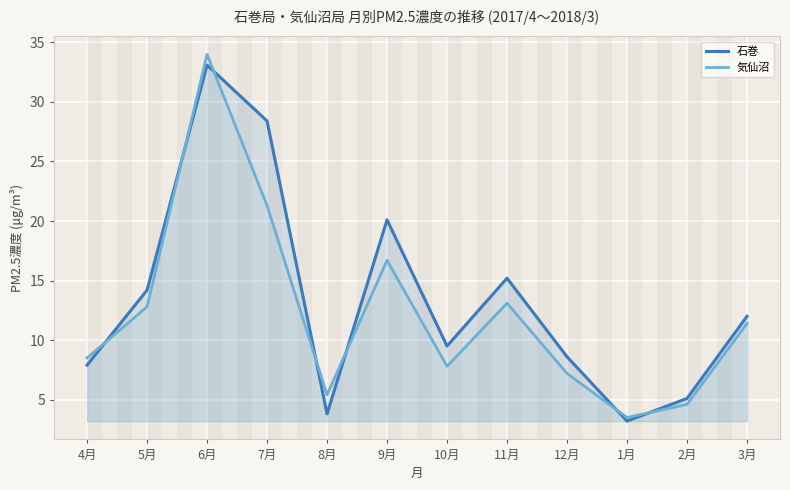

At how many categories does at least one series exceed 29?

1